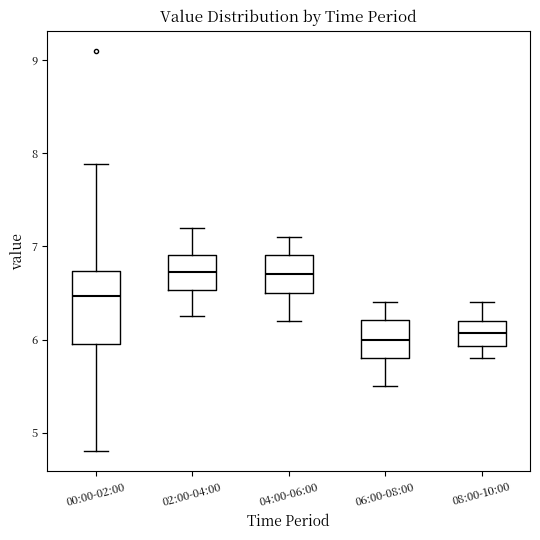

Which box is the tallest, from its lower edge to its upper edge?

00:00-02:00